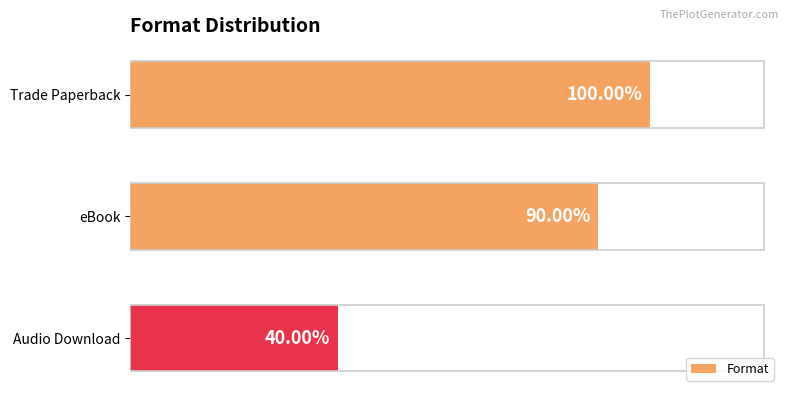

Does the chart contain any negative values?

No